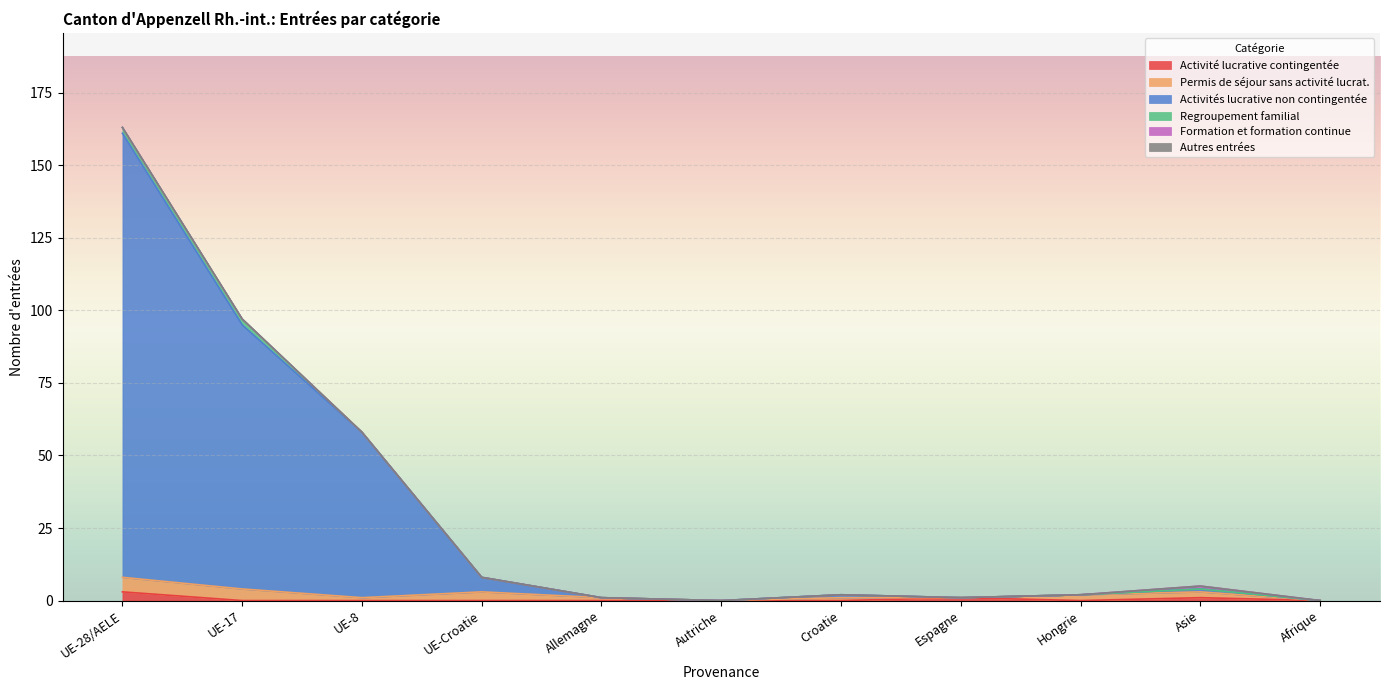

At which category does Formation et formation continue reach its first local peak?

Asie